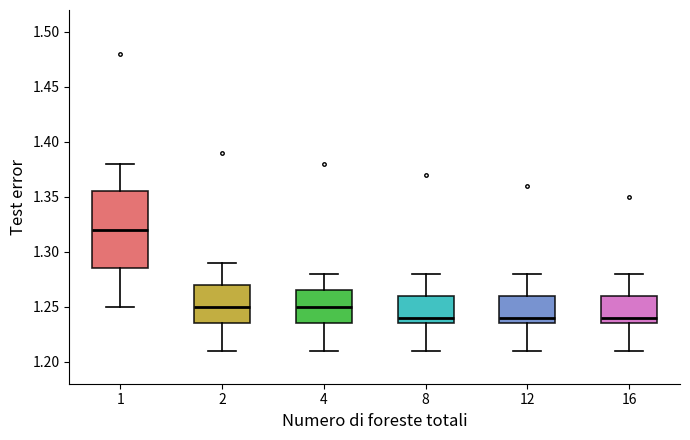

Comparing the boxes themselves (not the whiskers), which one is the tallest?

1